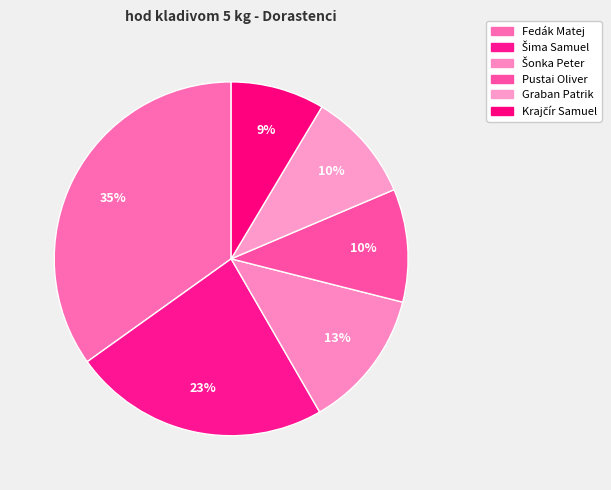

Which category has the smallest portion of the pie?

Krajčír Samuel